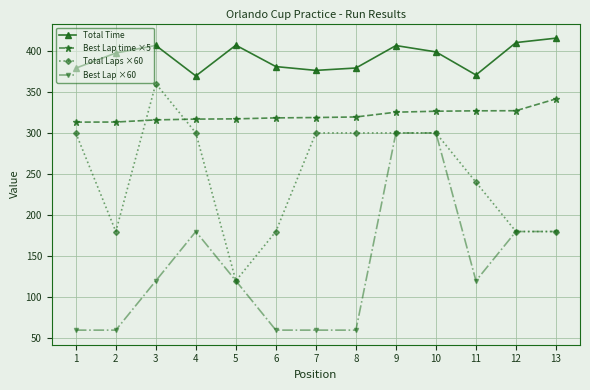

Where is the first local maximum for Total Time?

3